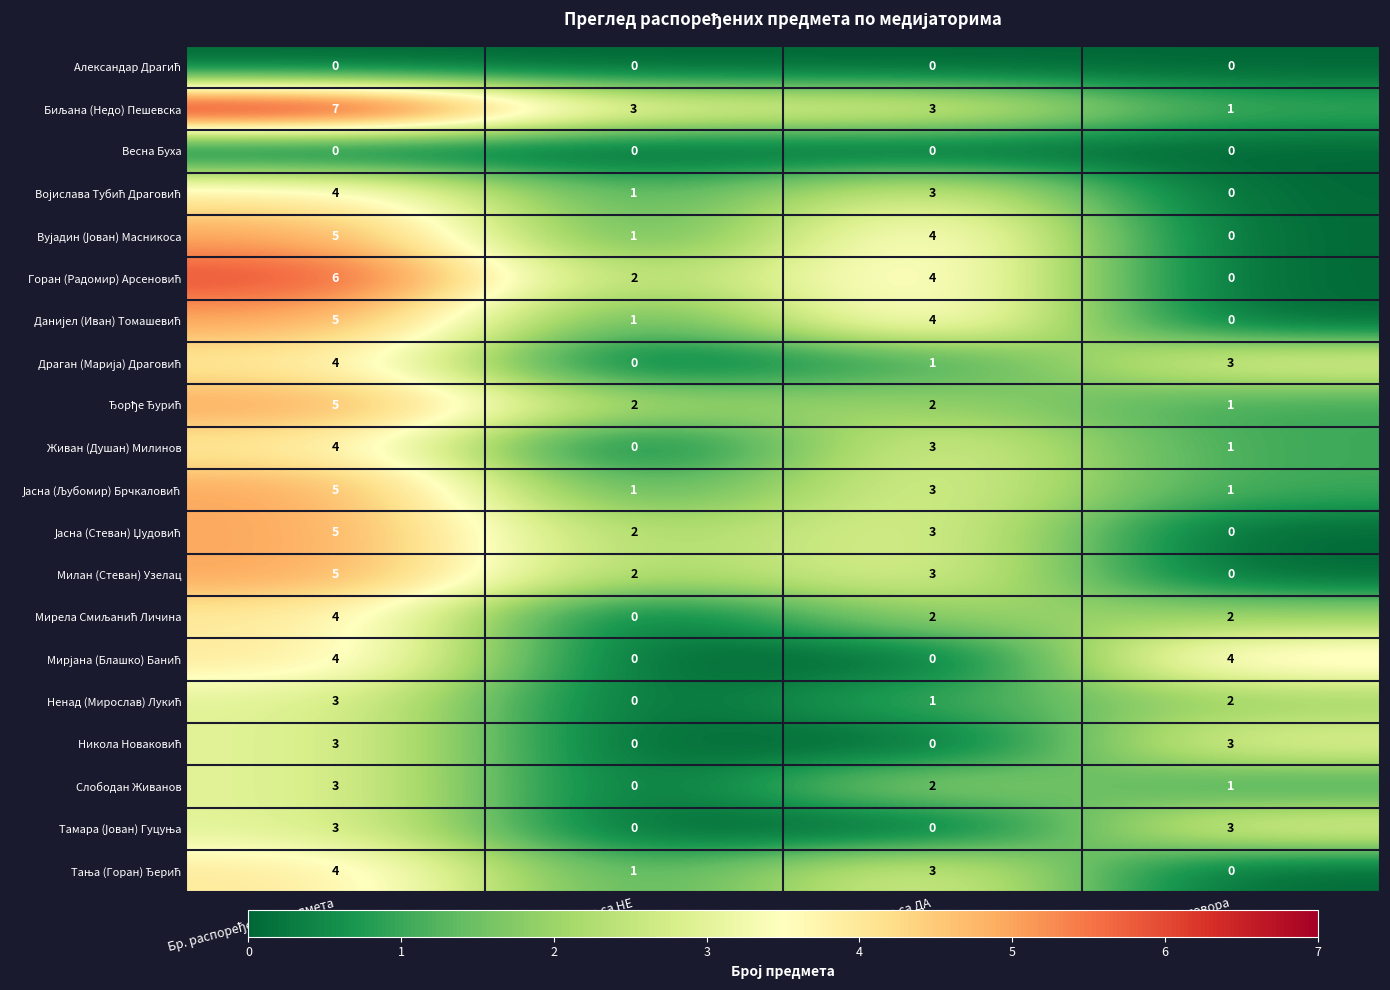

What is the spread (max minus min) of values at Одговорено са НЕ?

3